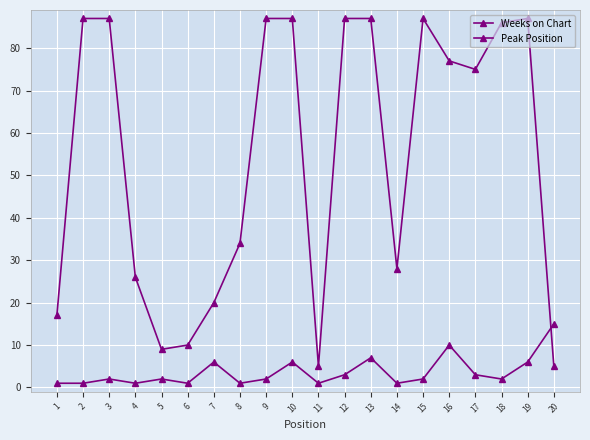

How many distinct data groups are displayed?

2